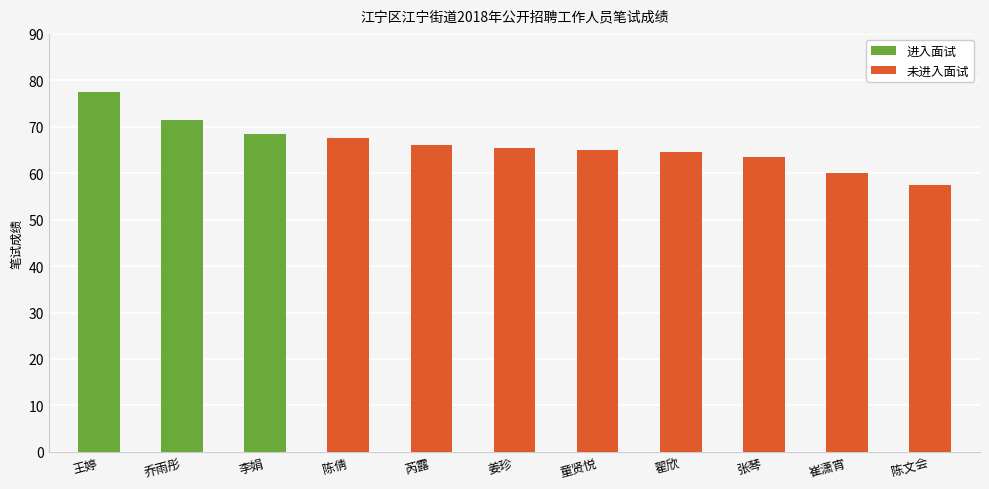

What is the sum of the 未进入面试 values at 陈文会 and 童贤悦?

122.5